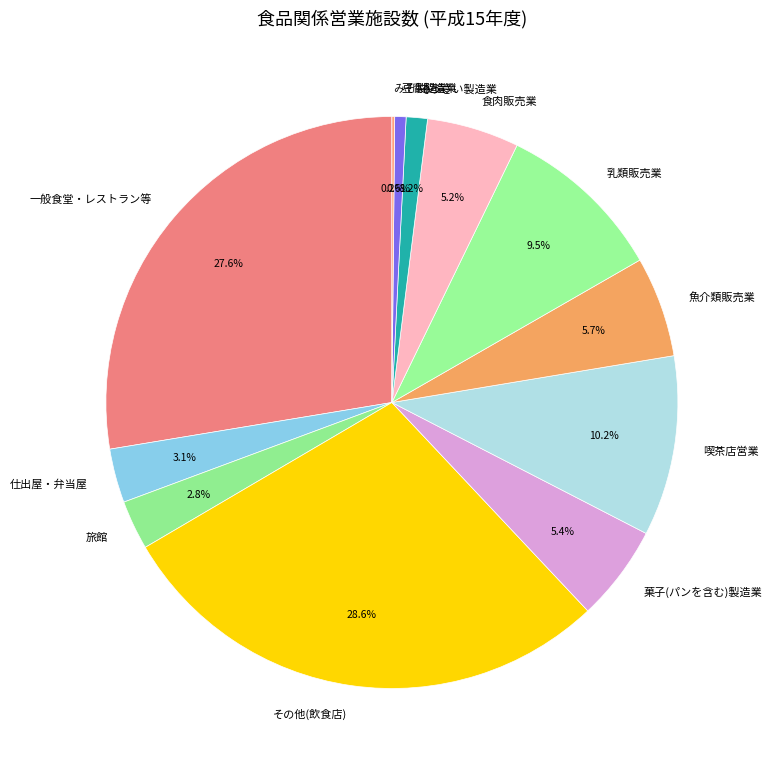

What is the ratio of the value at 食肉販売業 to the value at 魚介類販売業?

0.9